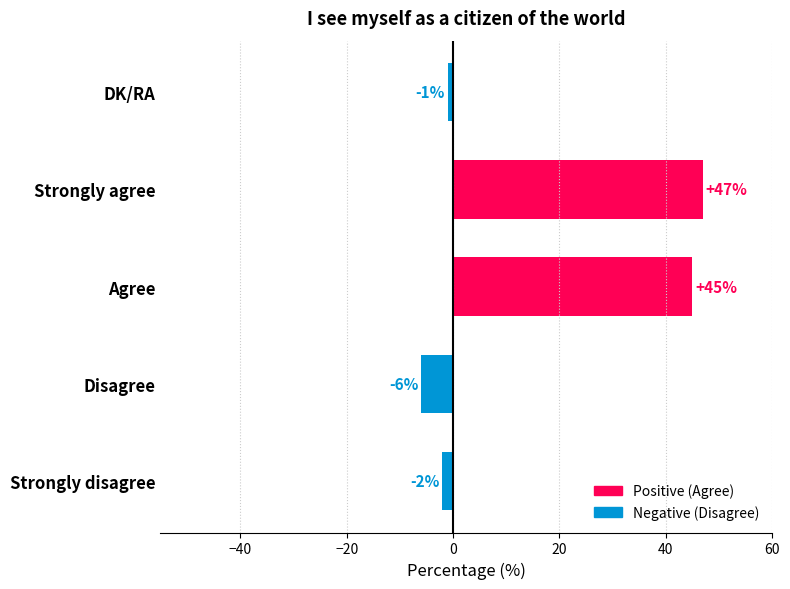

What is the difference between the maximum and second lowest values?

49